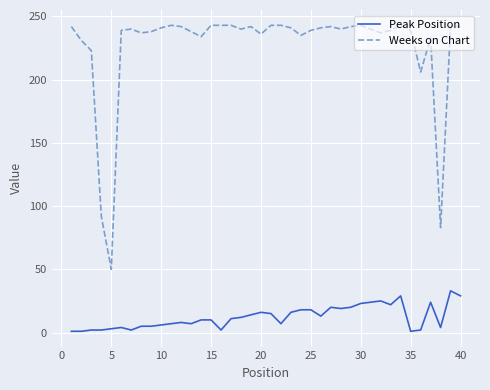

List the series in order of their peak value, lowest first.

Peak Position, Weeks on Chart